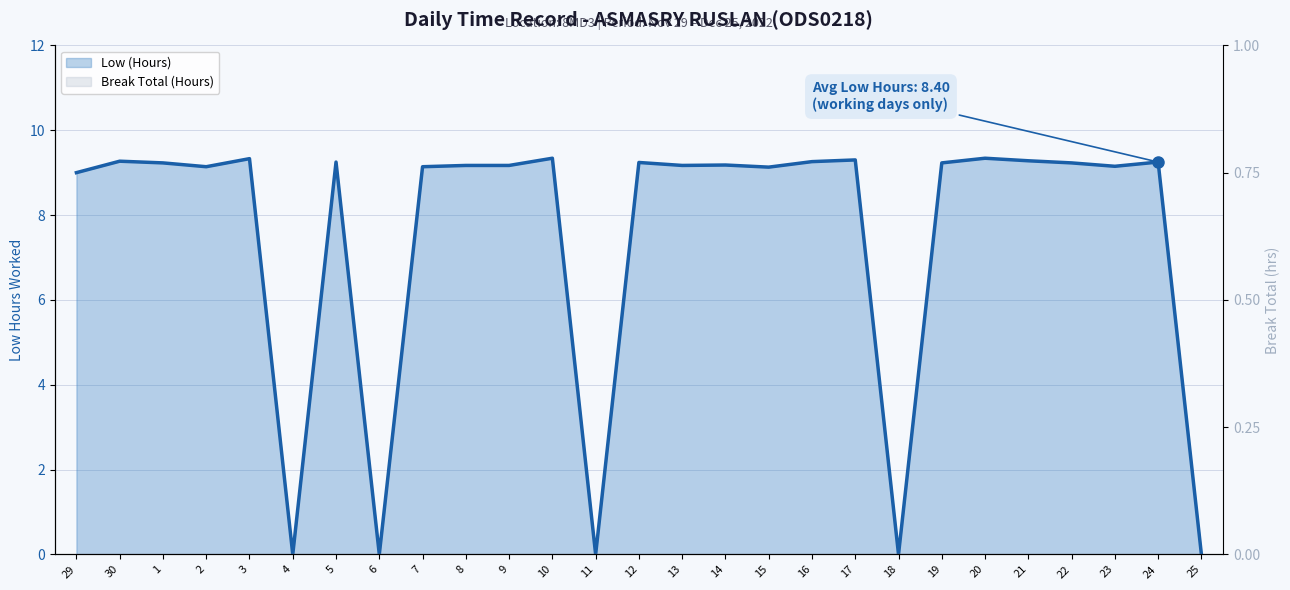

Does the chart have visible grid lines?

Yes